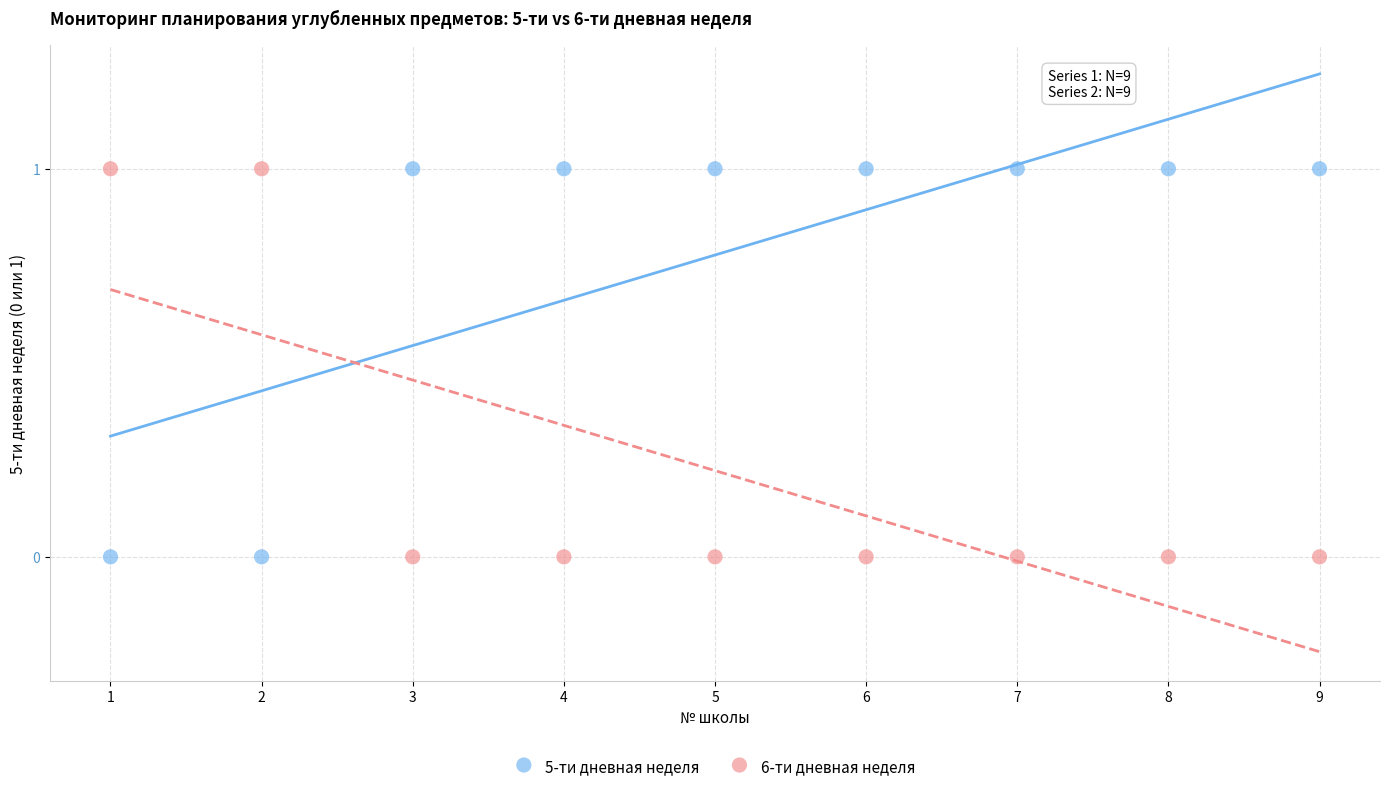

What is the X range (max minus min) for the scatter plot?

8